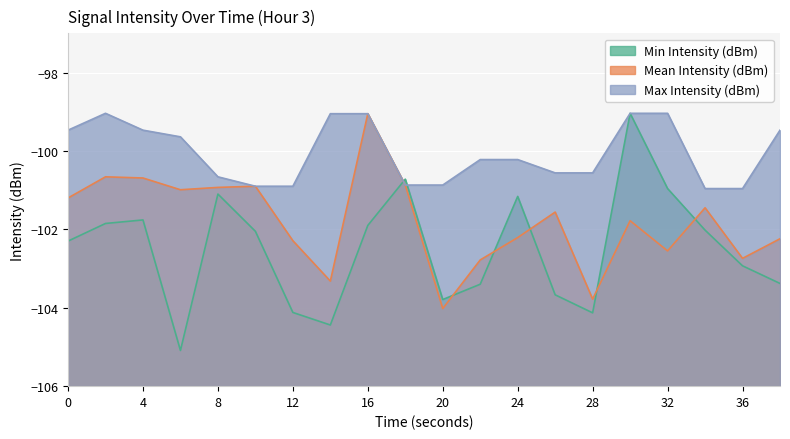

List the labels in order of Max Intensity (dBm) value, smallest first.

34, 36, 10, 12, 18, 20, 8, 26, 28, 22, 24, 6, 0, 4, 38, 14, 16, 2, 30, 32